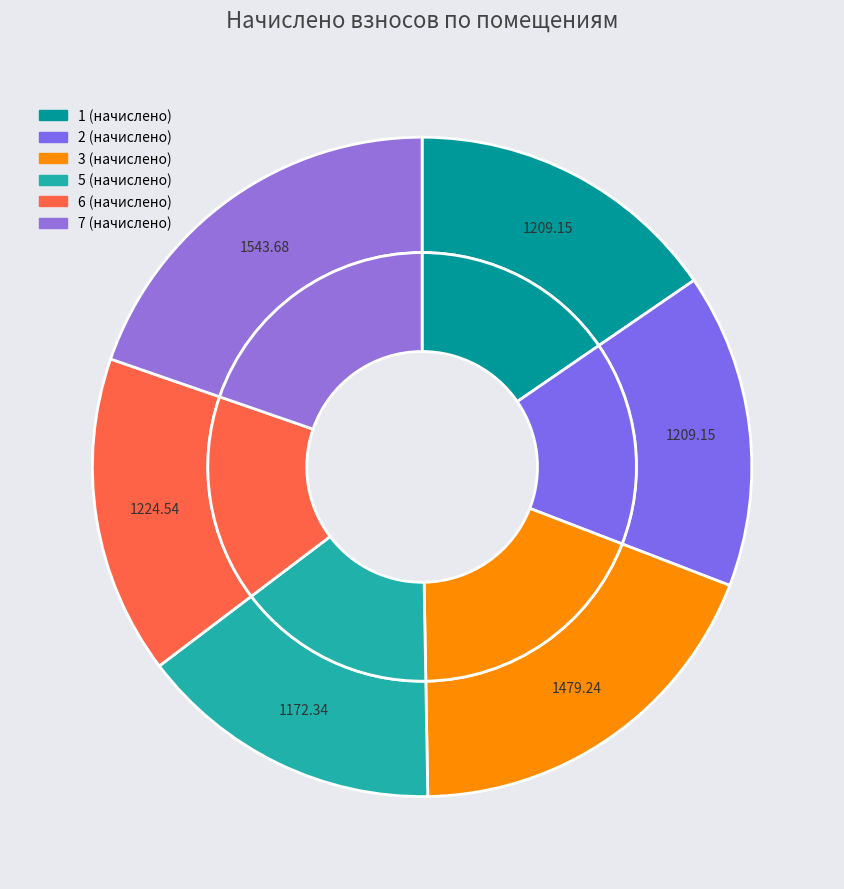

What portion of the pie excludes 5 (начислено)?

85.0%